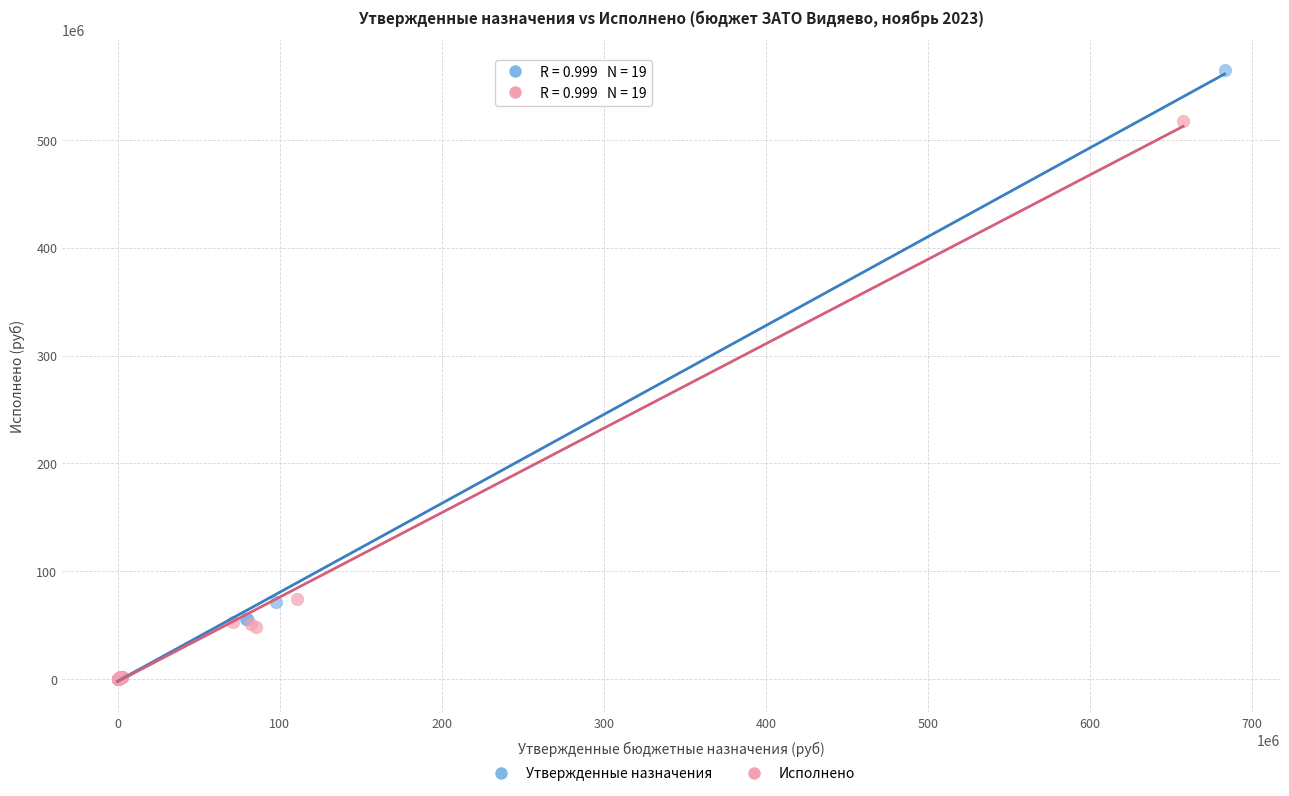

Which series reaches the maximum Y coordinate?

Утвержденные назначения